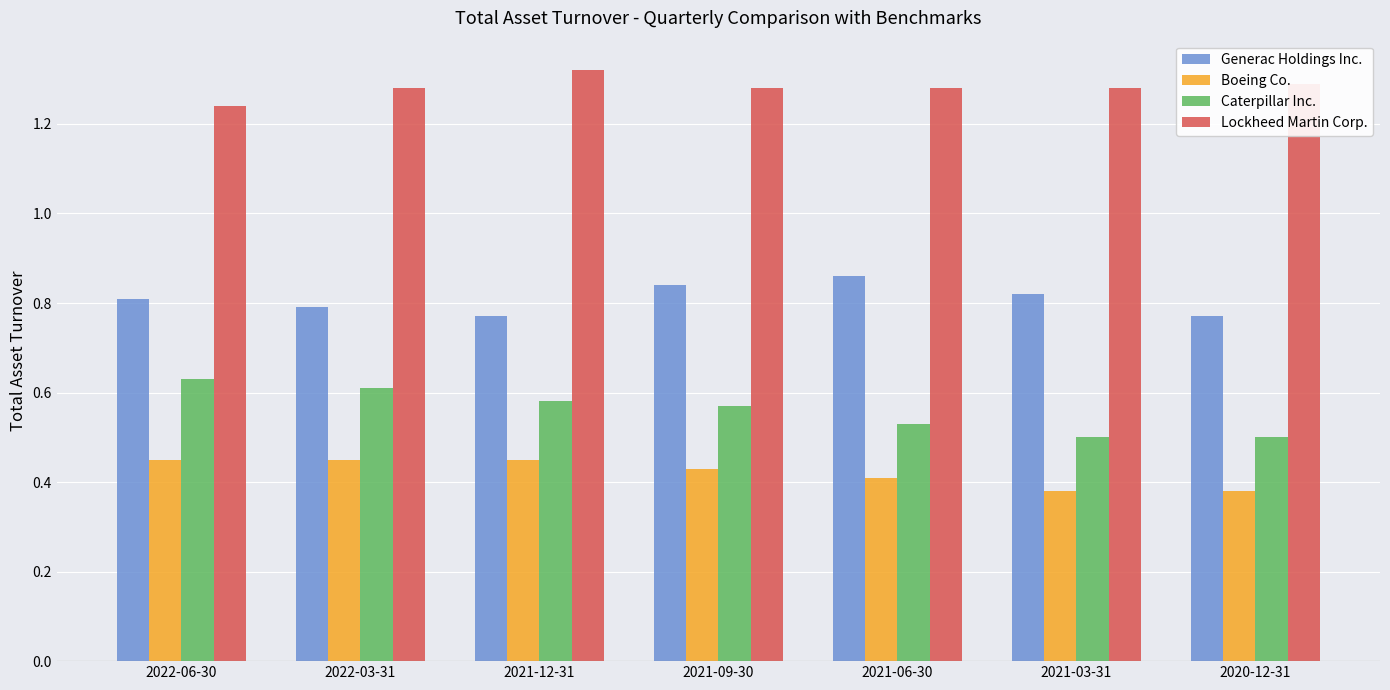

What is the difference between the maximum and second lowest values in the Generac Holdings Inc. series?

0.1